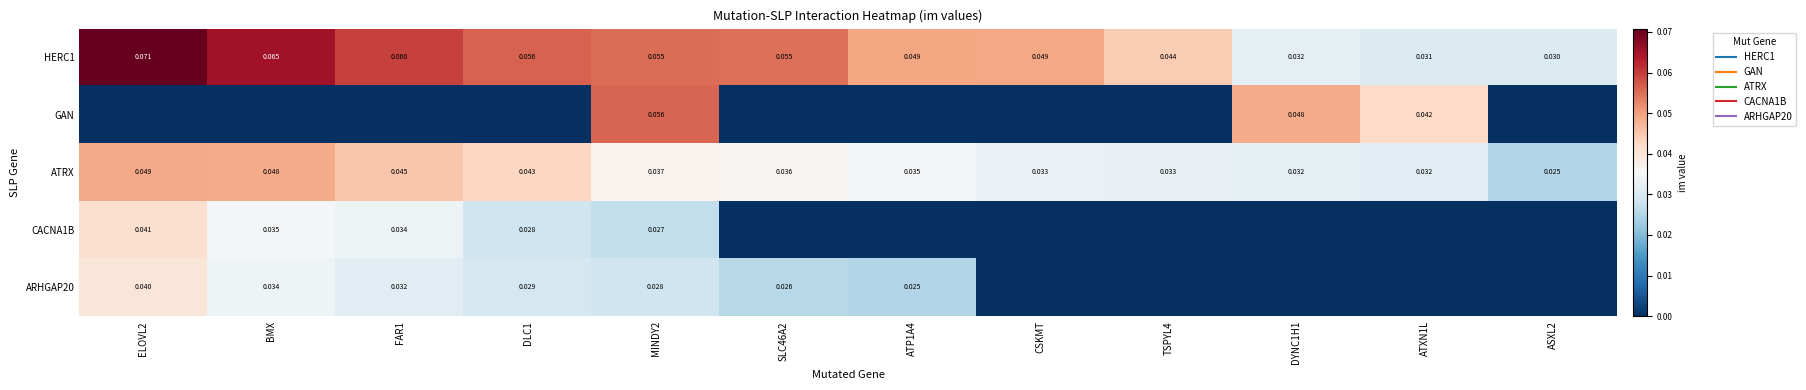

At DYNC1H1, list the series in order from smallest to largest.

CACNA1B, ARHGAP20, HERC1, ATRX, GAN